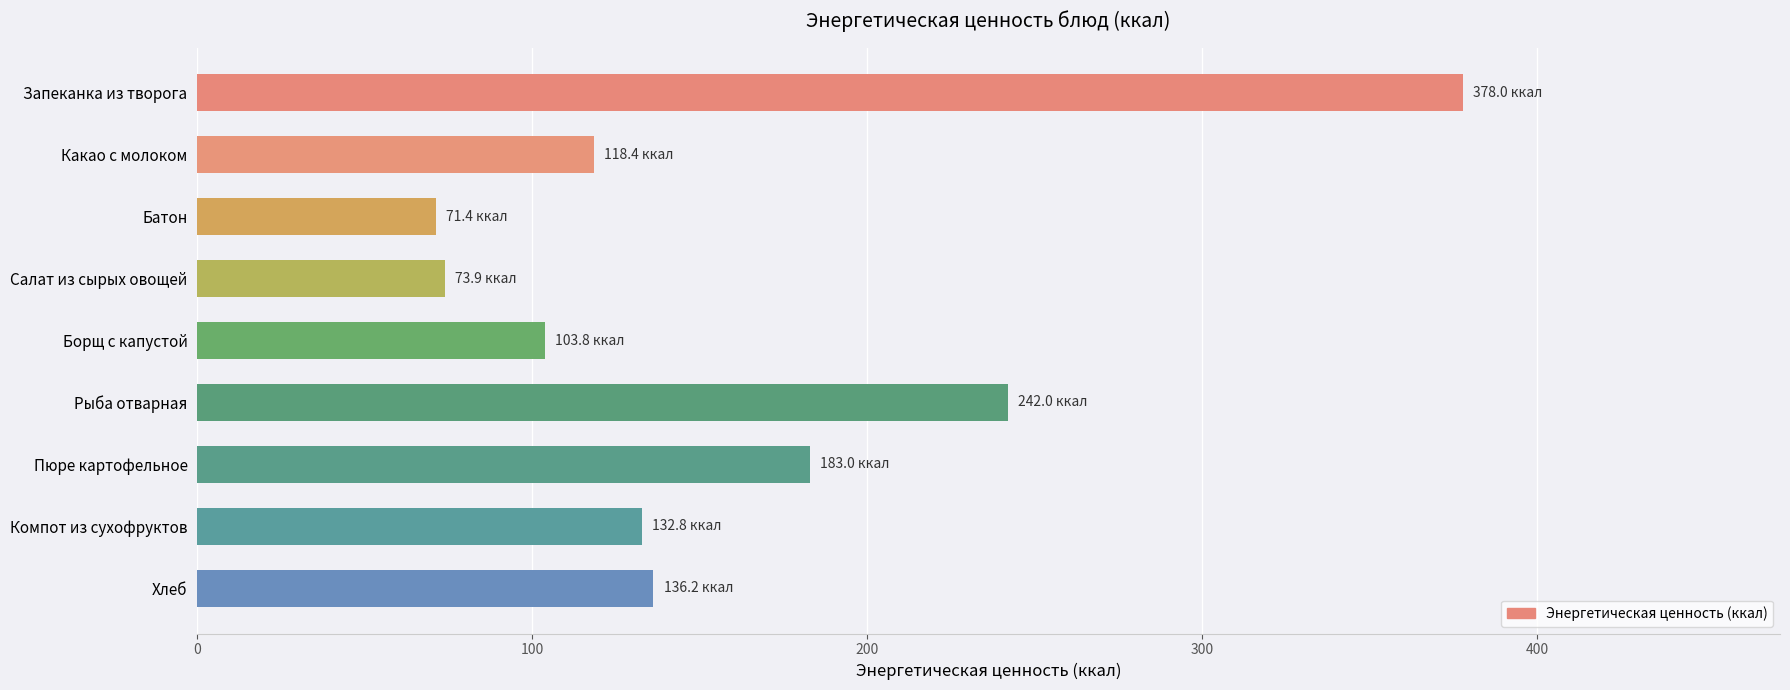

What is the maximum value shown in the chart?

378.0